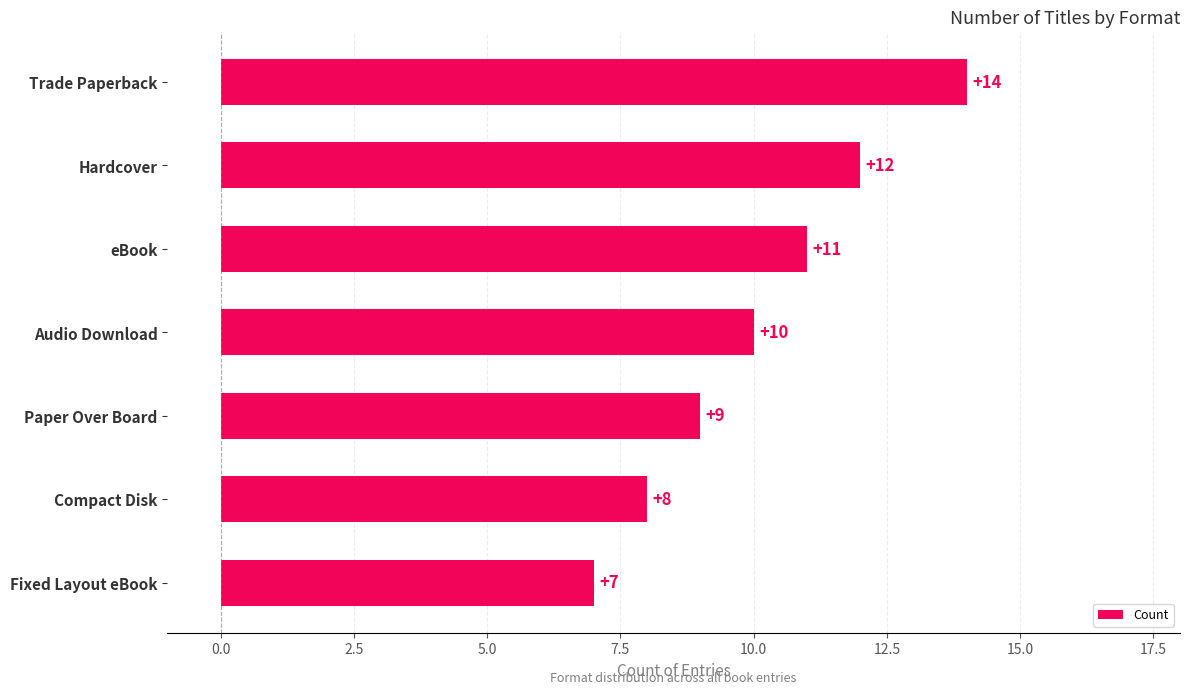

Reading bottom to top, list all the values displayed in this chart.

7	8	9	10	11	12	14